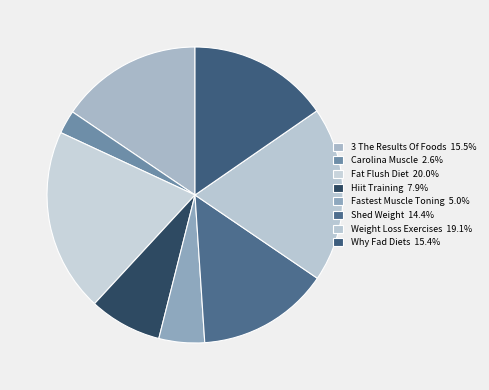

To the nearest percent, what is the average slice percentage?

12%